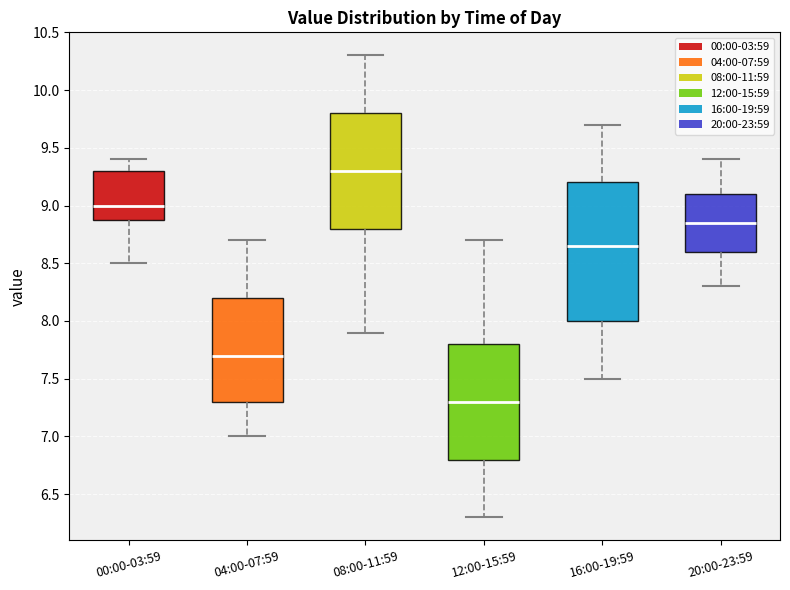

Which box is the tallest, from its lower edge to its upper edge?

16:00-19:59